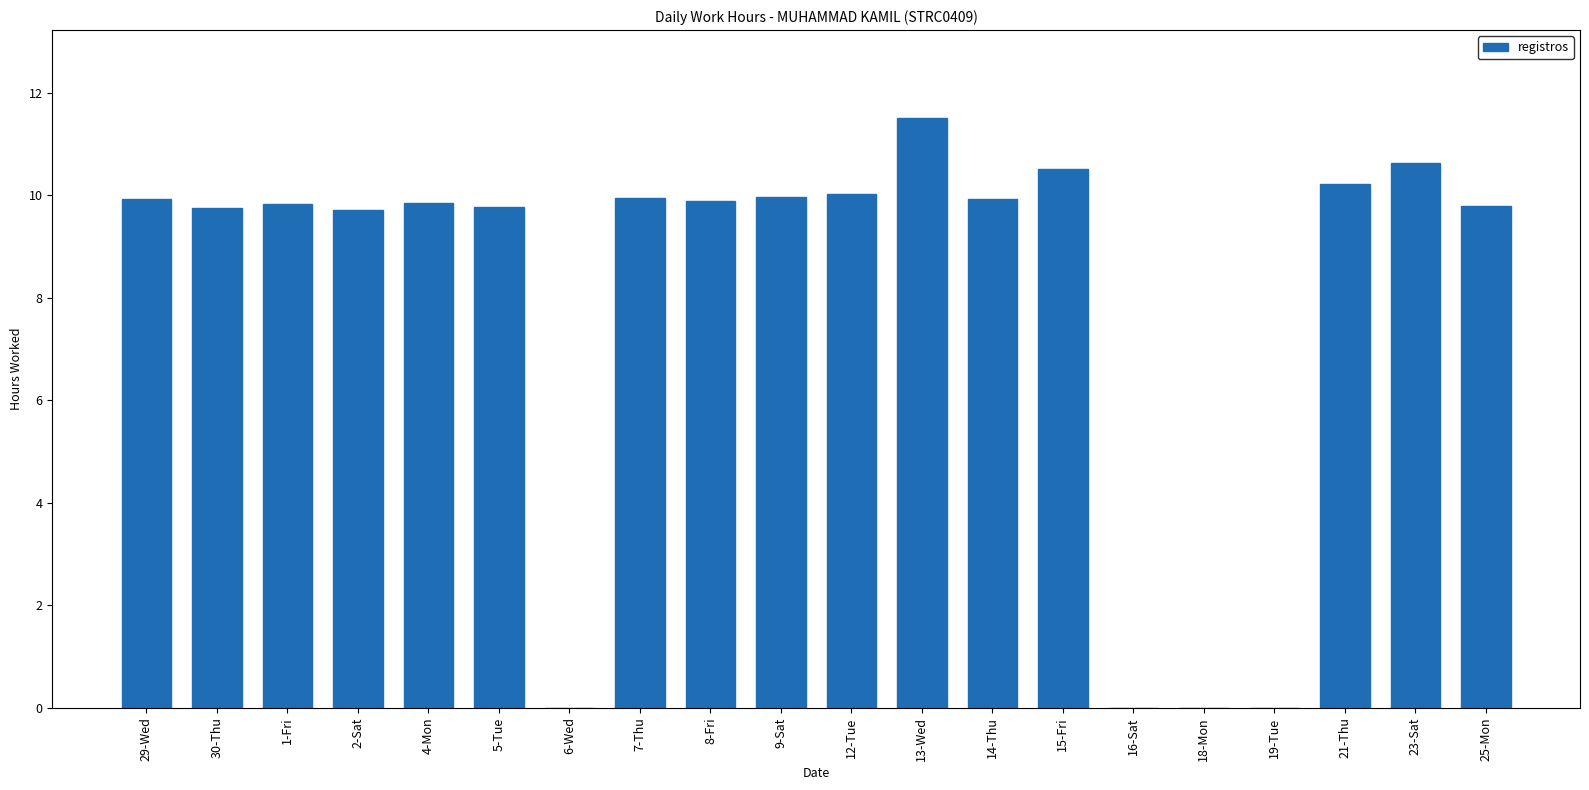

What is the average value?

8.1